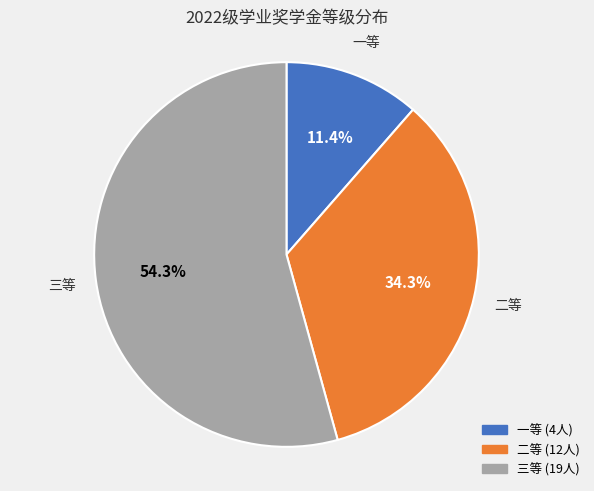

How many slices are in this pie chart?

3